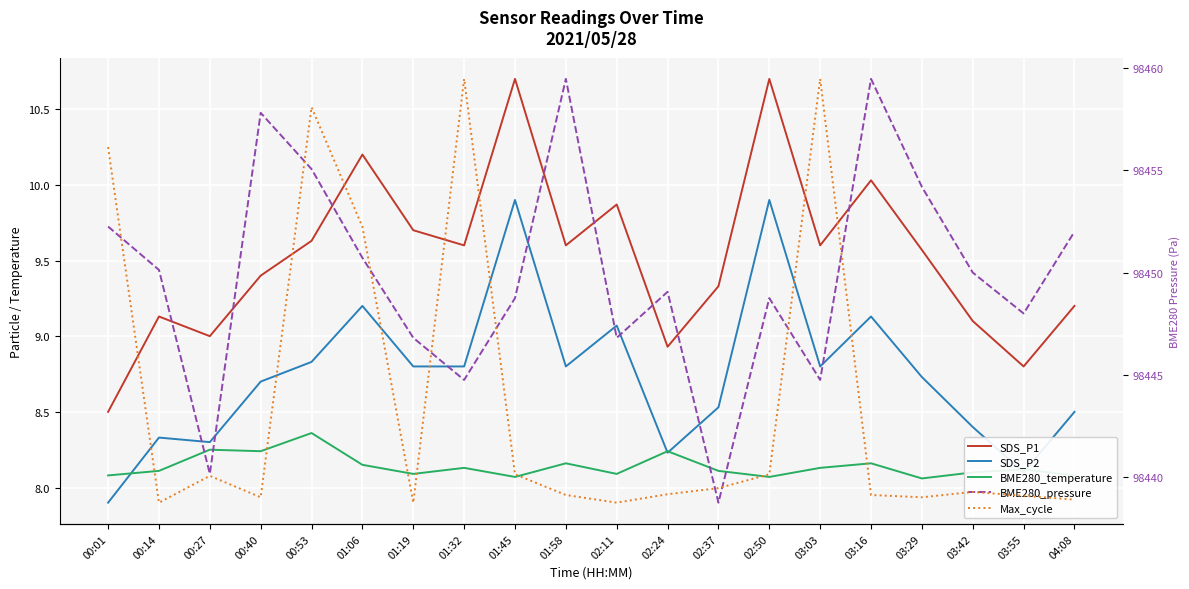

What are all the series names shown in the legend?

SDS_P1, SDS_P2, BME280_temperature, BME280_pressure, Max_cycle